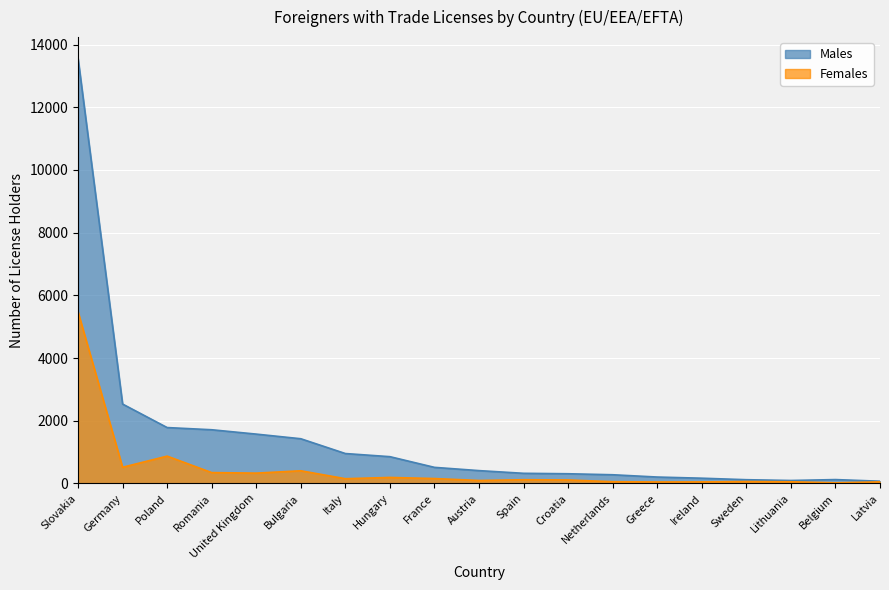

Reading left to right, transcribe all the data shown in this chart.

Males: 13562	2531	1781	1711	1572	1424	952	852	511	407	321	307	275	202	165	117	92	121	69
Females: 5473	514	869	344	327	402	149	189	154	92	116	109	53	45	47	58	51	18	48